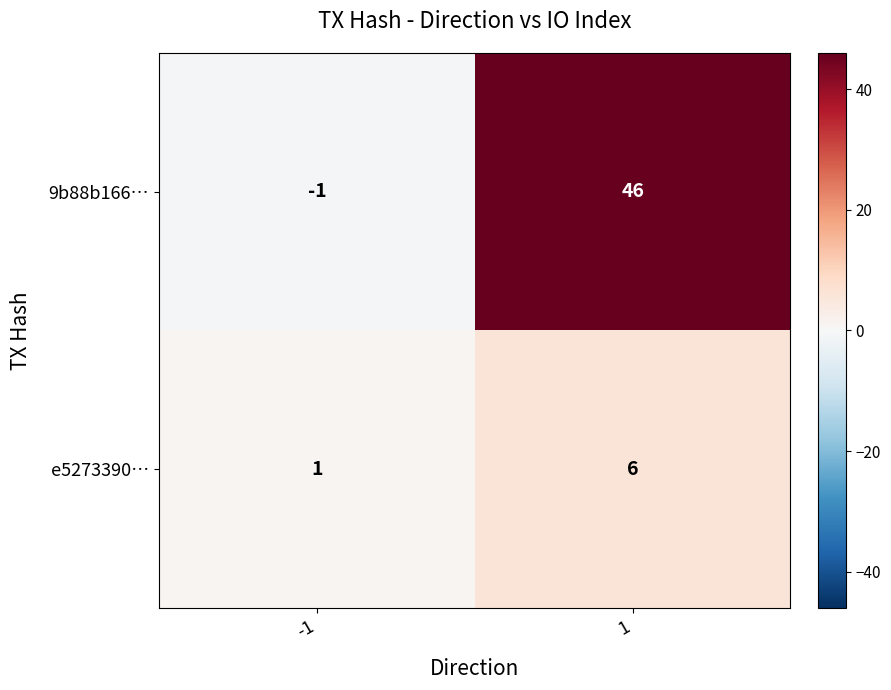

At which category is the sum across all series the highest?

1